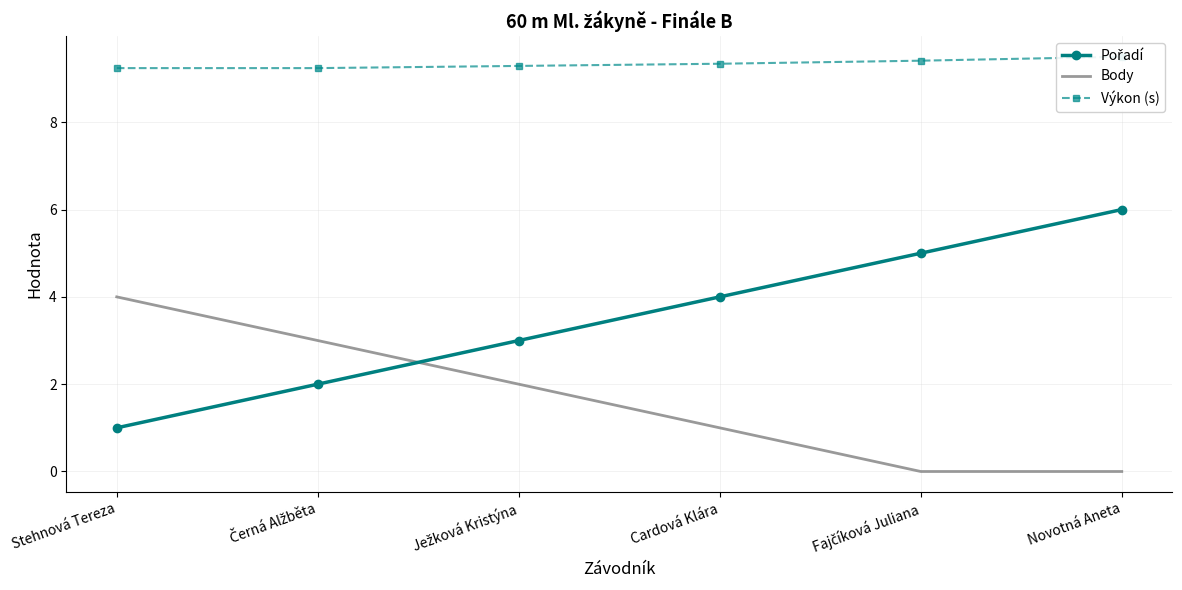

How many distinct data groups are displayed?

3